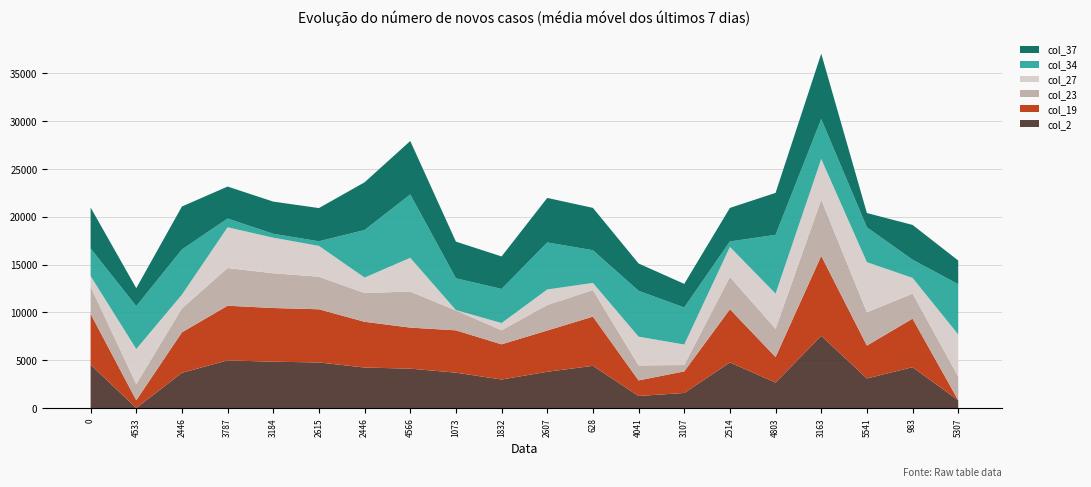

Reading right to left, what are all the values shown in this chart?

col_2: 5307=812	983=4268	5541=3092	3163=7552	4803=2664	2514=4765	3107=1573	4041=1260	628=4412	2607=3791	1832=2982	1073=3697	4566=4117	2446=4234	2615=4765	3184=4843	3787=4981	2446=3682	4533=0	0=4533
col_19: 5307=0	983=5076	5541=3435	3163=8353	4803=2667	2514=5563	3107=2258	4041=1626	628=5147	2607=4313	1832=3679	1073=4426	4566=4292	2446=4781	2615=5560	3184=5614	3787=5716	2446=4231	4533=812	0=5307
col_23: 5307=2478	983=2619	5541=3482	3163=5877	4803=2945	2514=3378	3107=665	4041=1567	628=2770	2607=2668	1832=1471	1073=2077	4566=3769	2446=3010	2615=3404	3184=3634	3787=3940	2446=2504	4533=1688	0=2848
col_27: 5307=4399	983=1646	5541=5241	3163=4260	4803=3688	2514=3142	3107=2145	4041=3010	628=752	2607=1625	1832=754	1073=43	4566=3529	2446=1617	2615=3226	3184=3722	3787=4262	2446=1442	4533=3674	0=1115
col_34: 5307=5257	983=1902	5541=3644	3163=4171	4803=6145	2514=569	3107=3873	4041=4793	628=3420	2607=4916	1832=3565	1073=3322	4566=6628	2446=4971	2615=481	3184=406	3787=914	2446=4722	4533=4477	0=2885
col_37: 5307=2477	983=3635	5541=1495	3163=6839	4803=4388	2514=3508	3107=2466	4041=2856	628=4426	2607=4656	1832=3397	1073=3835	4566=5585	2446=4989	2615=3472	3184=3365	3787=3343	2446=4492	4533=1881	0=4280